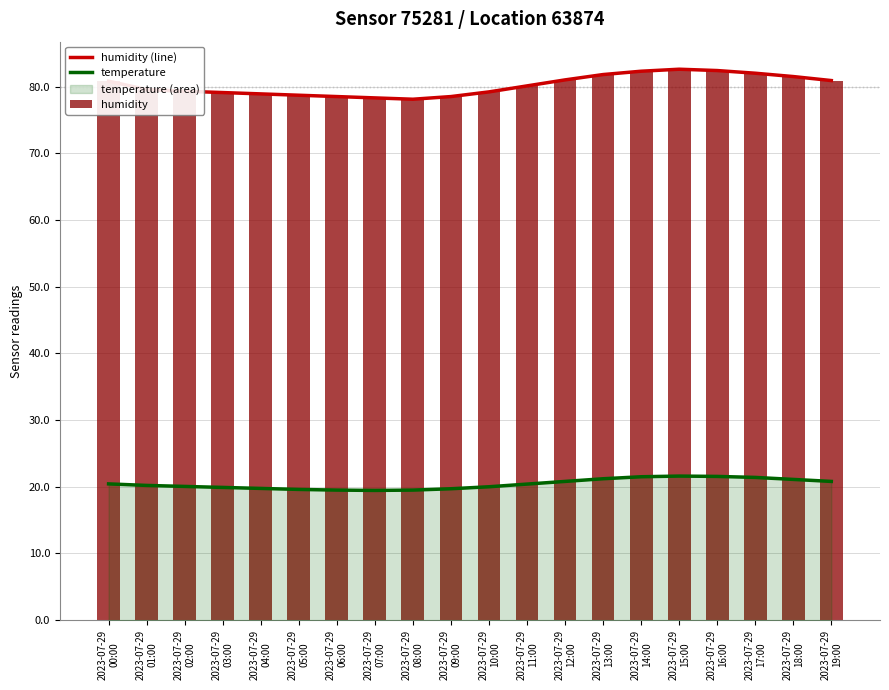

Which category has the highest value in the humidity series?

2023-07-29
15:00